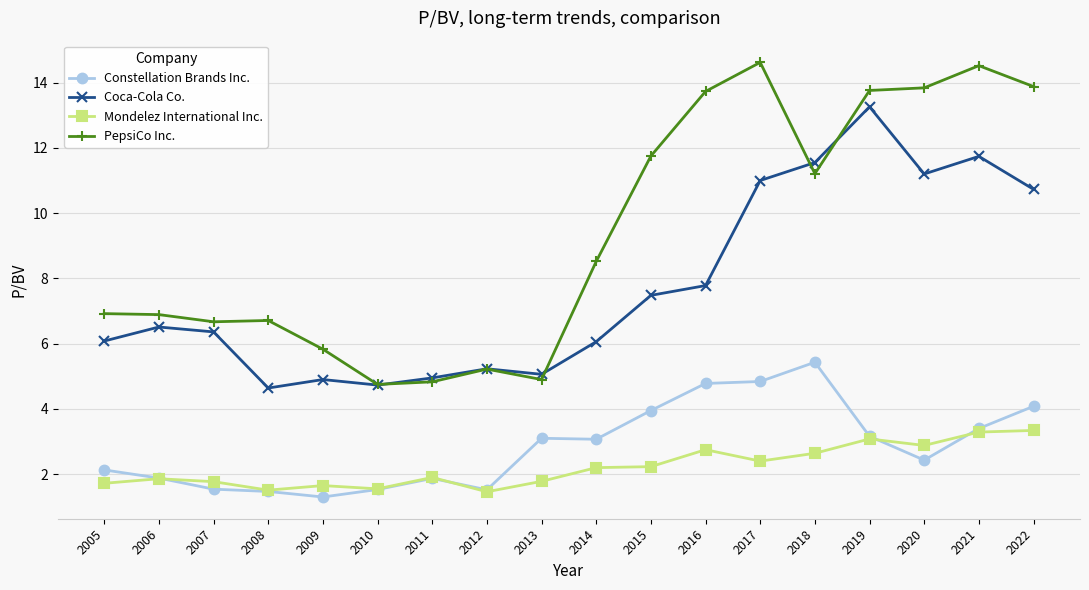

How many interior local valleys does the Coca-Cola Co. series have?

4